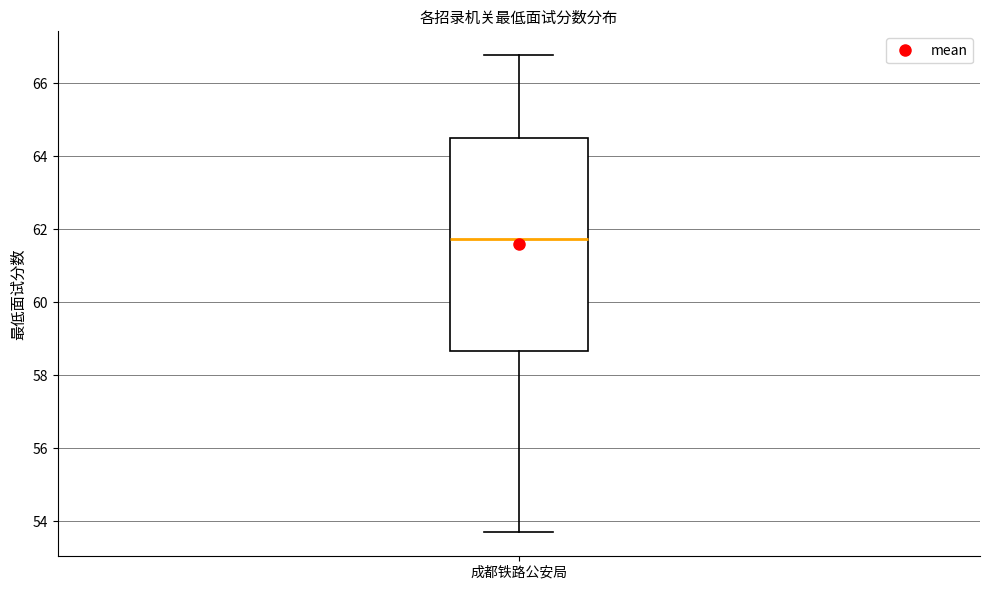

Read this box plot against the y-axis: the position of the median line, the range covered by the box, and the ends of both whiskers. The values are not printed on the chart, so give them approximately, as read against the axis.

median 61.8, box 58.6 to 64.4, whiskers 53.8 to 66.8